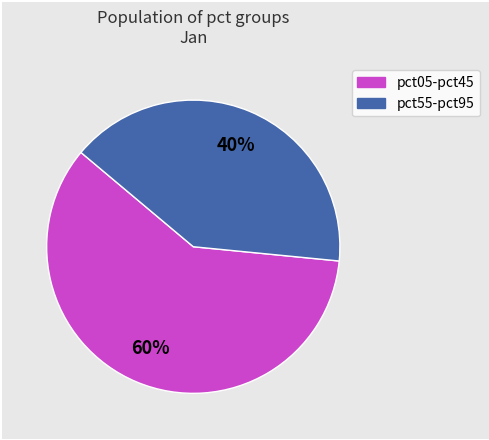

Is there any slice that represents more than half of the pie?

Yes